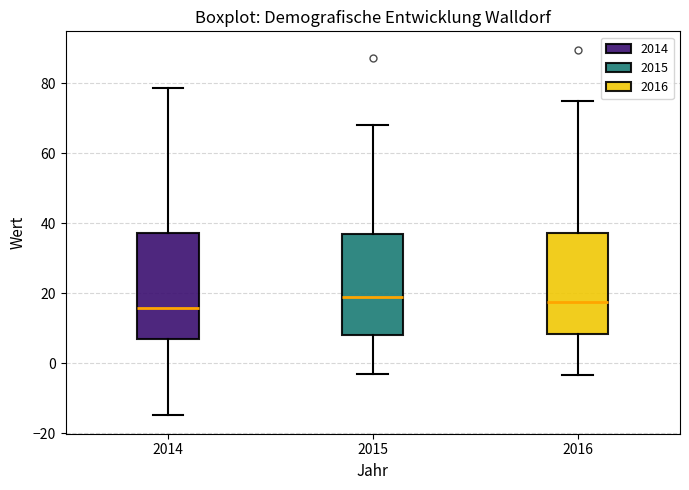

Reading left to right, transcribe this box plot: for each box, give where its median line is, the range the box spans, and where its two whiskers end, as read against the y-axis. The values are not printed on the chart, so give them approximately, as read against the axis.

2014: median 16, box 6 to 38, whiskers -14 to 78
2015: median 18, box 8 to 36, whiskers -2 to 68
2016: median 18, box 8 to 38, whiskers -4 to 74